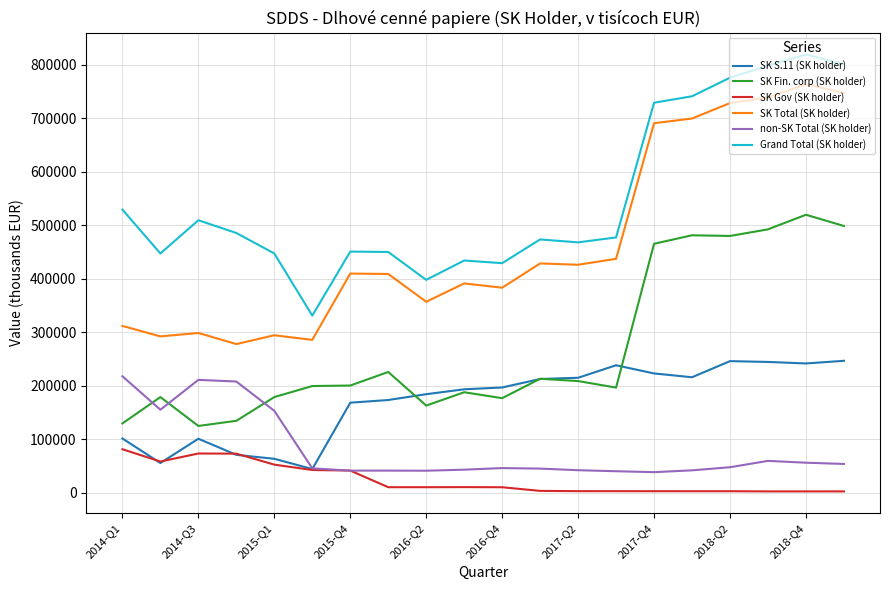

What is the highest value of the Grand Total (SK holder) series?

819191.8